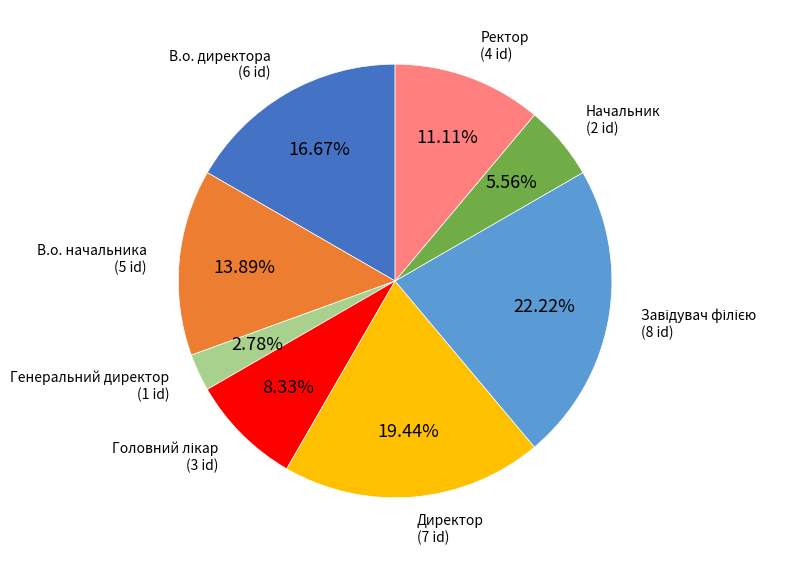

Count the number of slices in the pie.

8